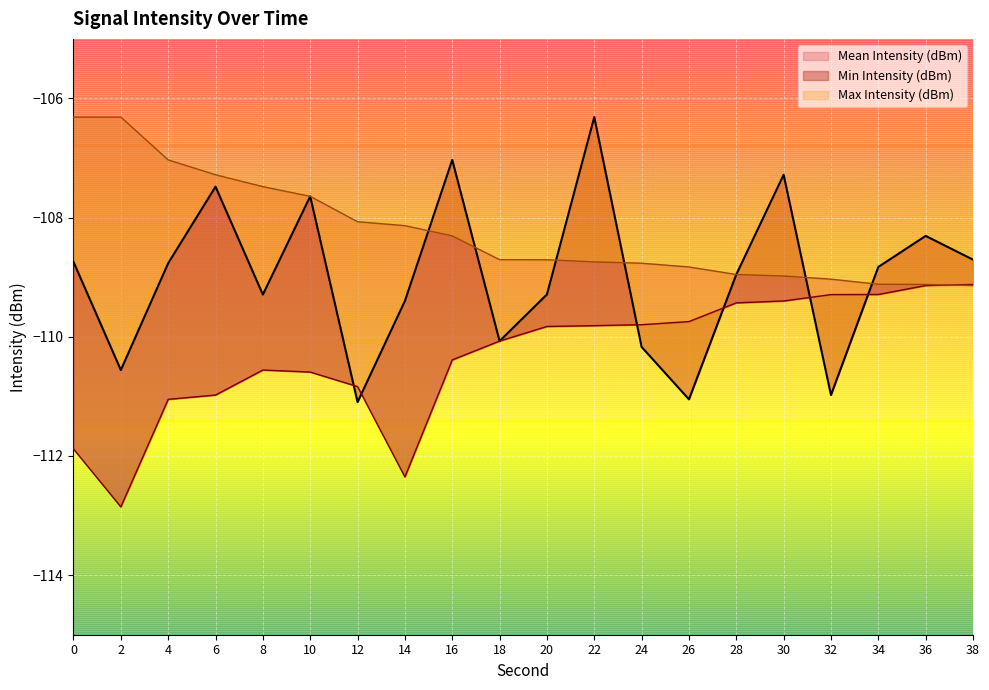

Which label corresponds to the smallest value in the chart?

2